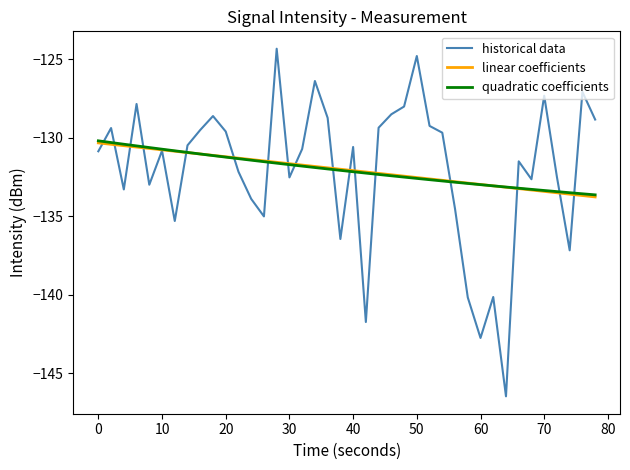

What is the minimum value shown in the chart?

-146.5